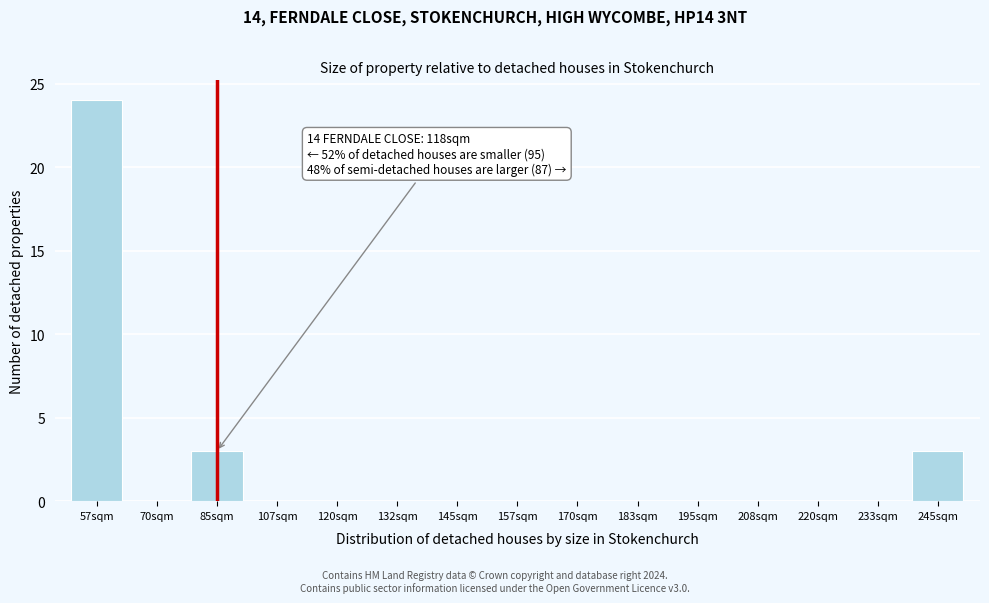

Reading left to right, transcribe all the data shown in this chart.

57sqm=24	70sqm=0	85sqm=3	107sqm=0	120sqm=0	132sqm=0	145sqm=0	157sqm=0	170sqm=0	183sqm=0	195sqm=0	208sqm=0	220sqm=0	233sqm=0	245sqm=3